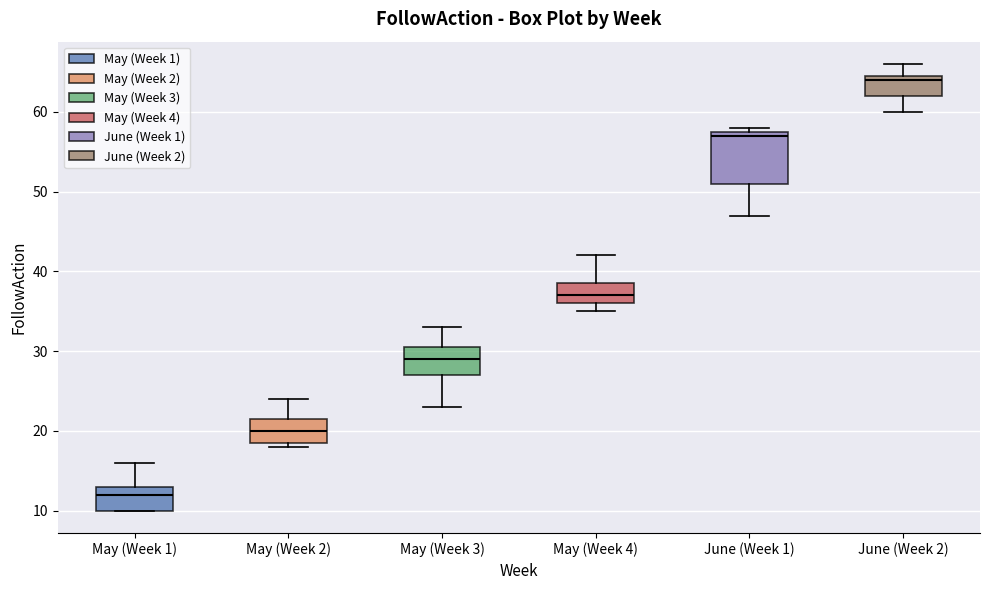

Which box has the lowest median line?

May (Week 1)